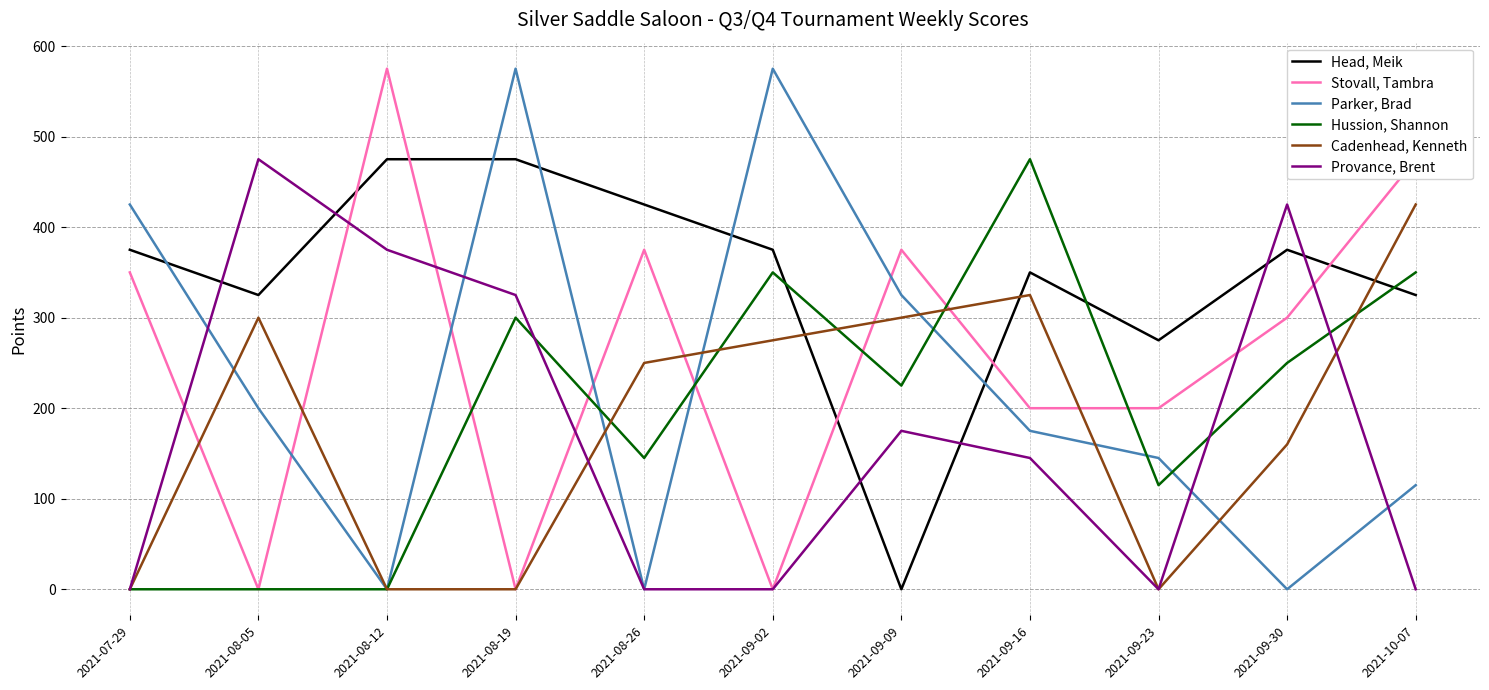

The Stovall, Tambra series shows 0 at 2021-08-05. True or false?

True